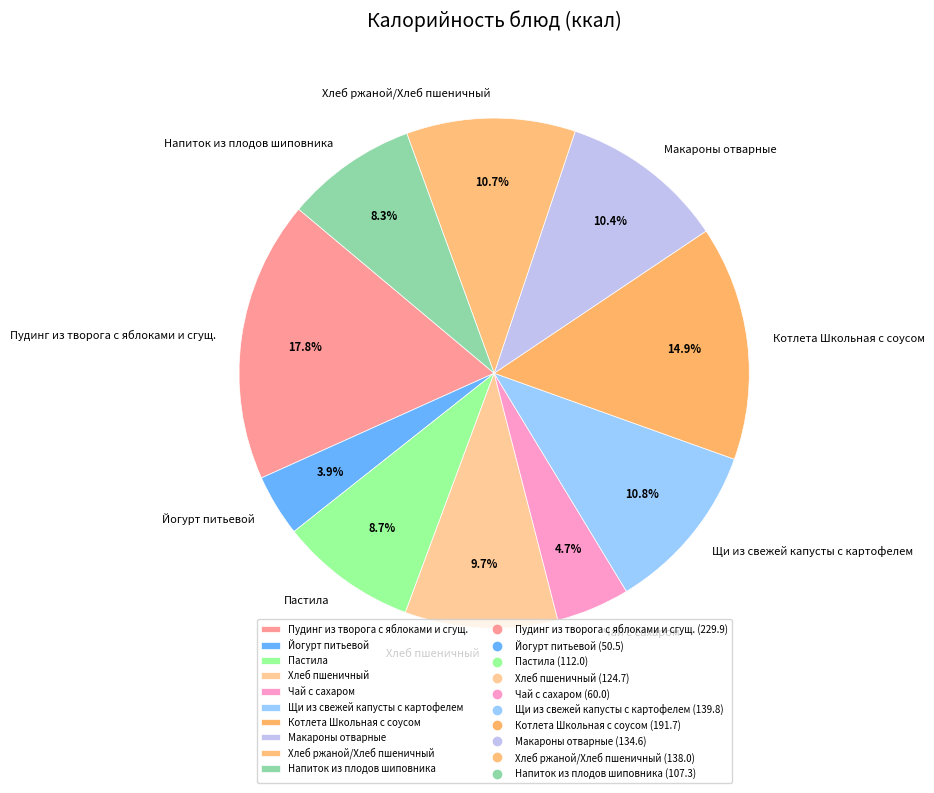

To the nearest percent, what percentage of the pie is Пудинг из творога с яблоками и сгущ.?

18%